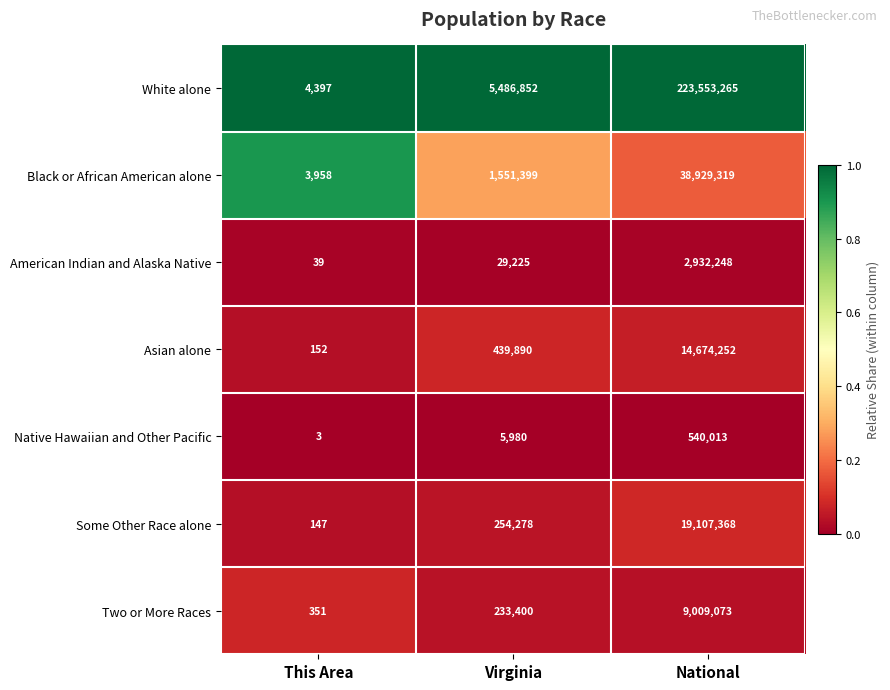

The White alone series shows 5486852 at Virginia. True or false?

True